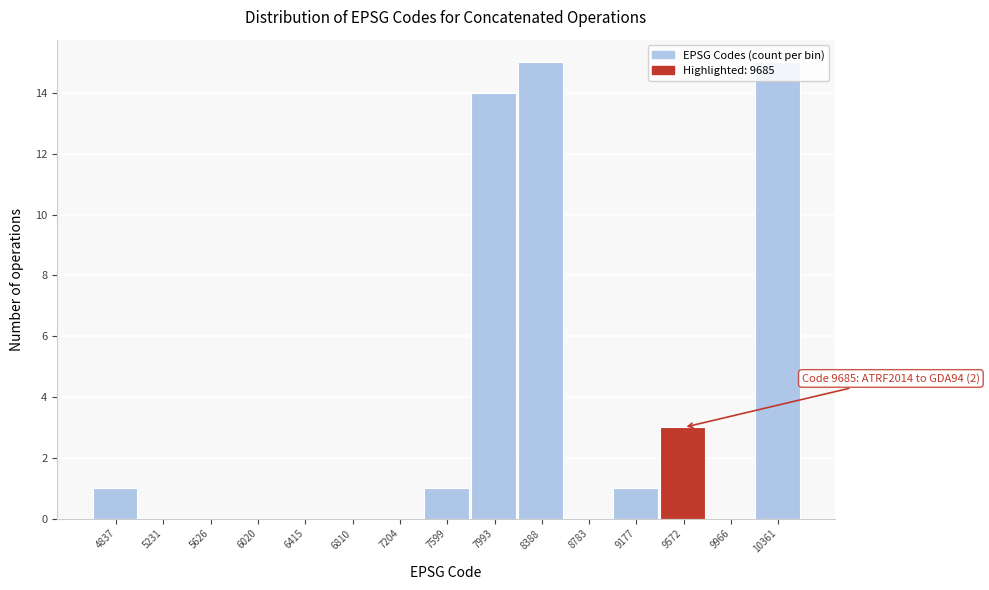

What is the sum of all values?

50